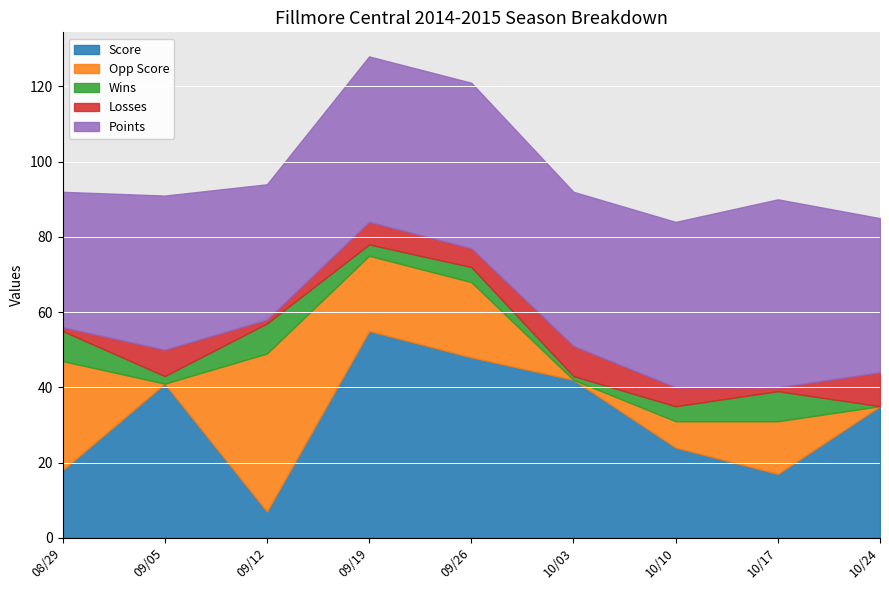

Which category has the highest value in the Points series?

10/17